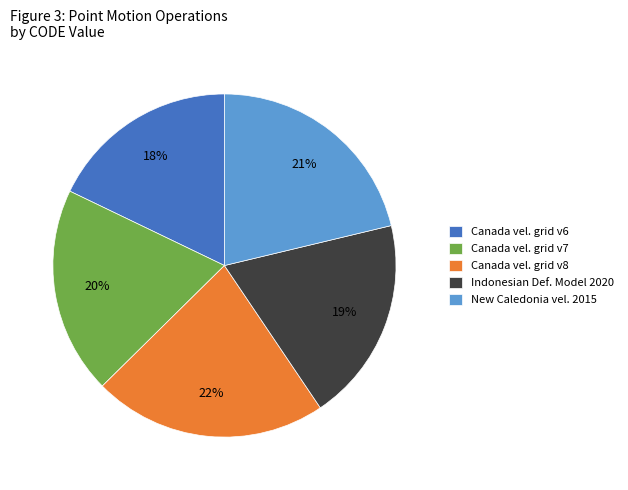

Is it true that New Caledonia vel. 2015 is 29% of the pie?

False